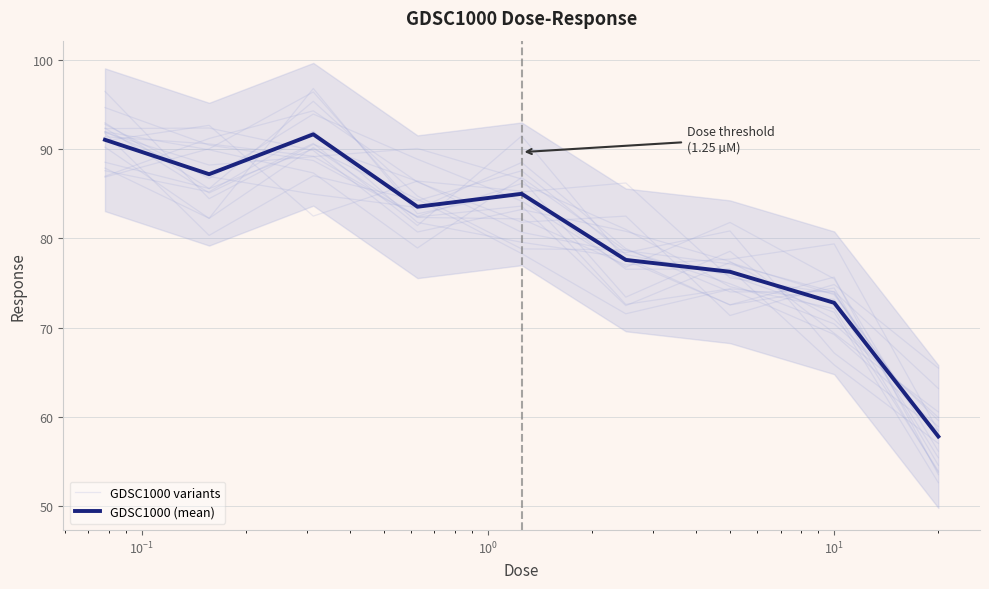

Does the chart display data point markers on the line(s)?

No